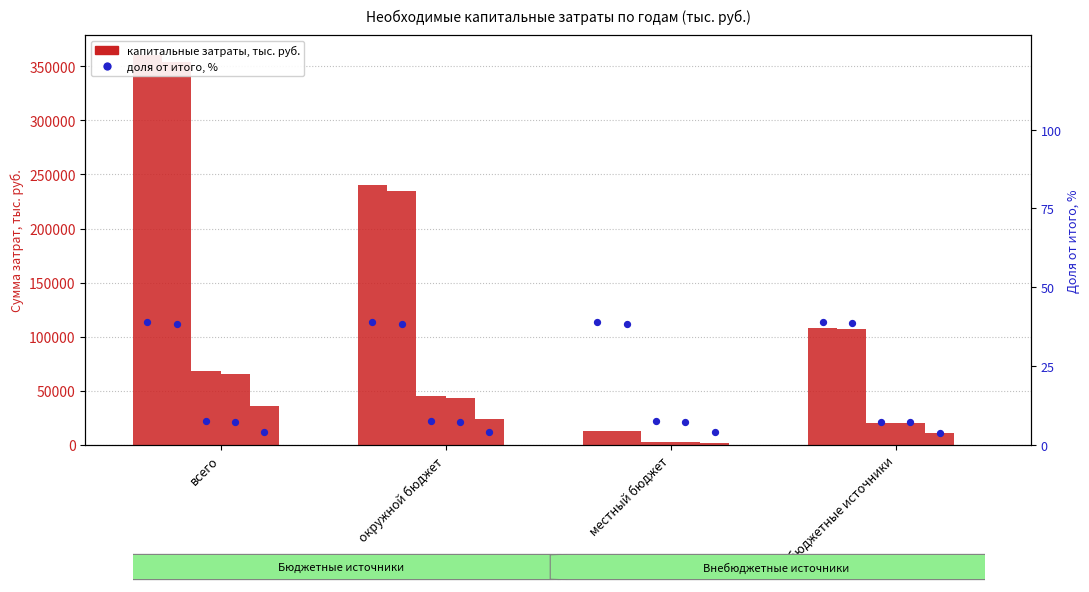

What is the total value across all series at окружной бюджет?

588070.6